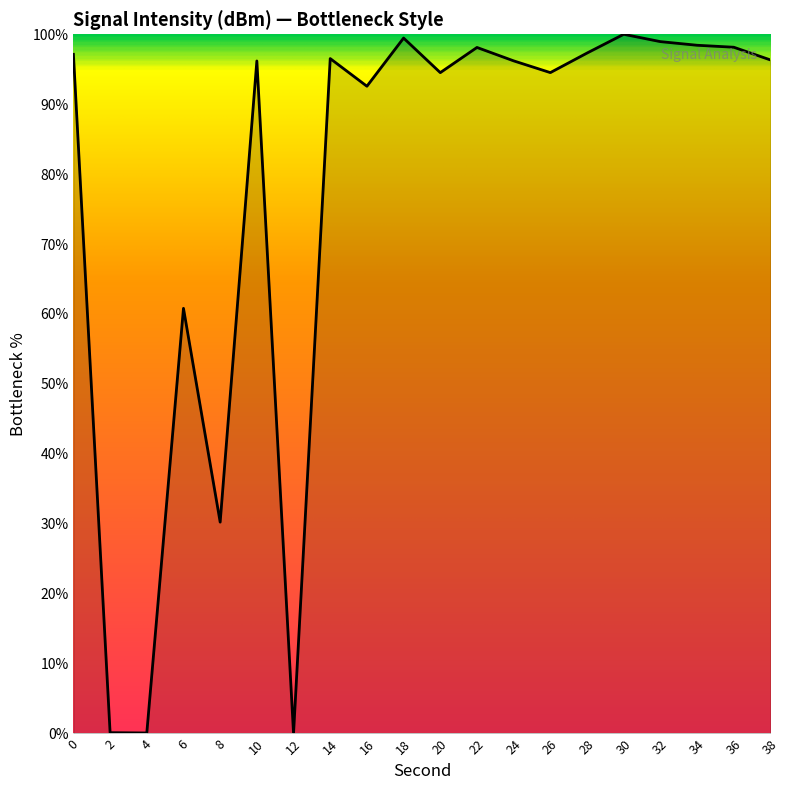

What is the difference between the values at 12 and 6?

60.8